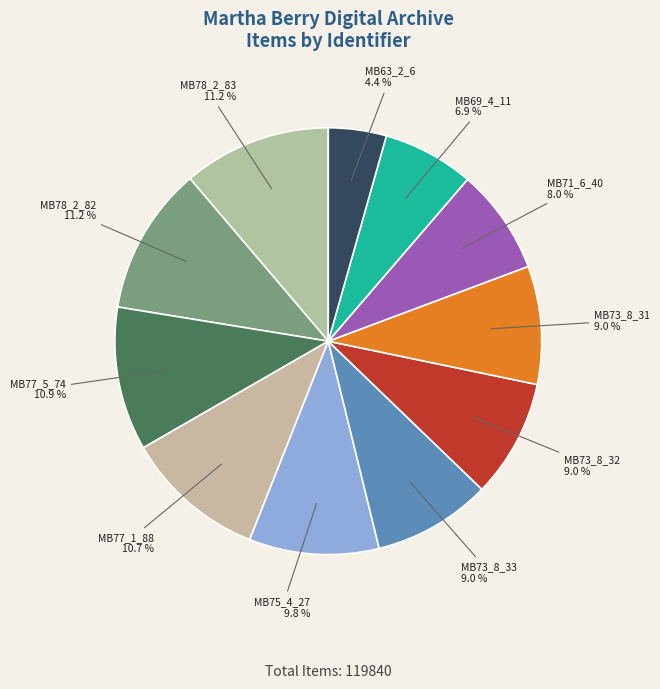

What percentage is the MB77_5_74 slice, to the nearest percent?

11%